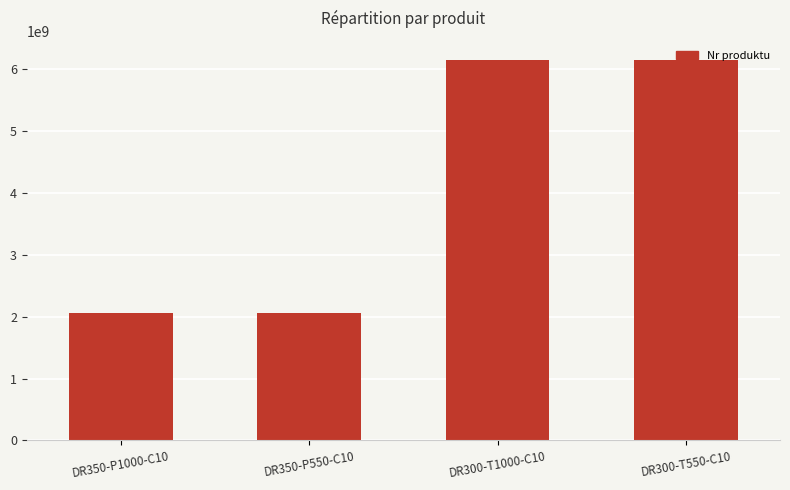

What is the minimum value shown in the chart?

2051472424